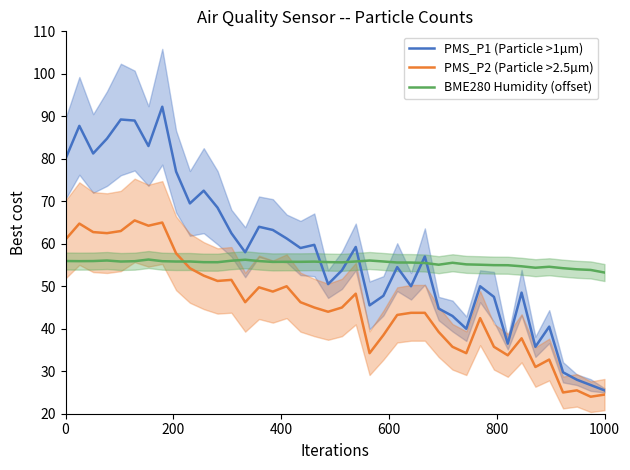

How many values in the BME280 Humidity (offset) series exceed 55?

31